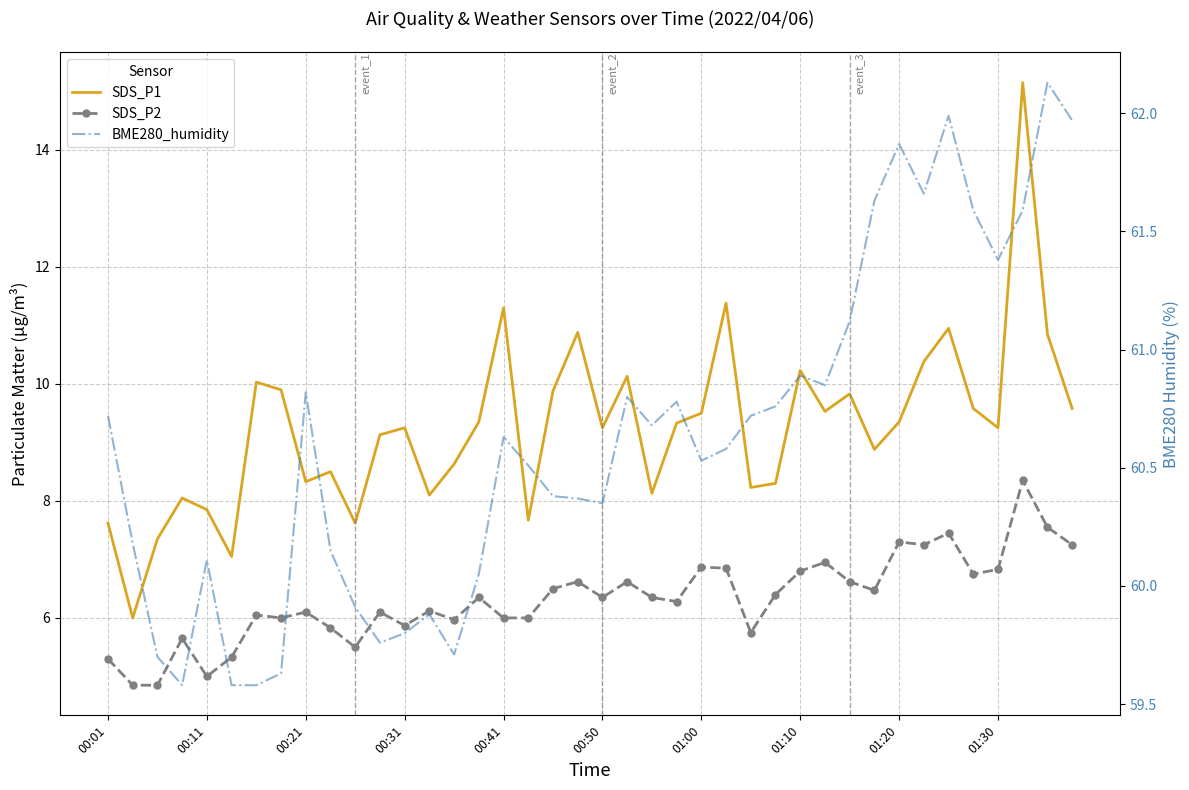

What value does the SDS_P1 series have at 00:01?

7.6